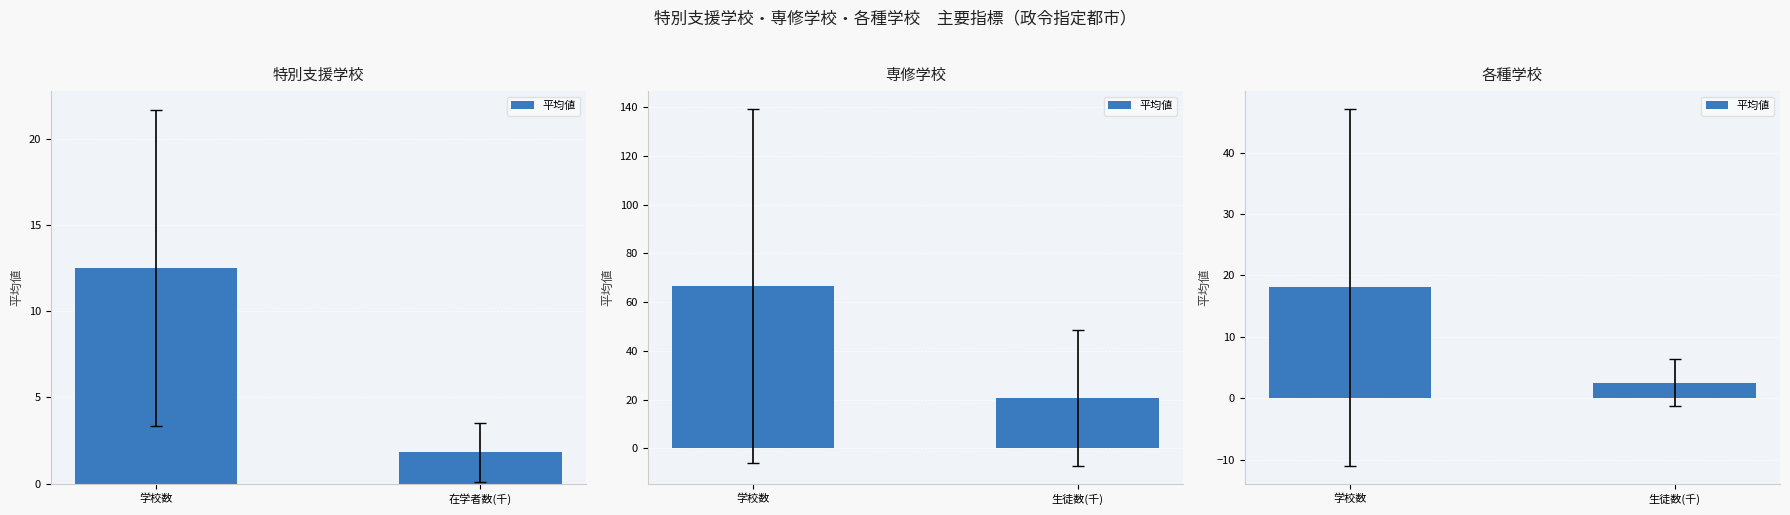

Rank the categories by value from highest to lowest.

学校数, 生徒数(千)